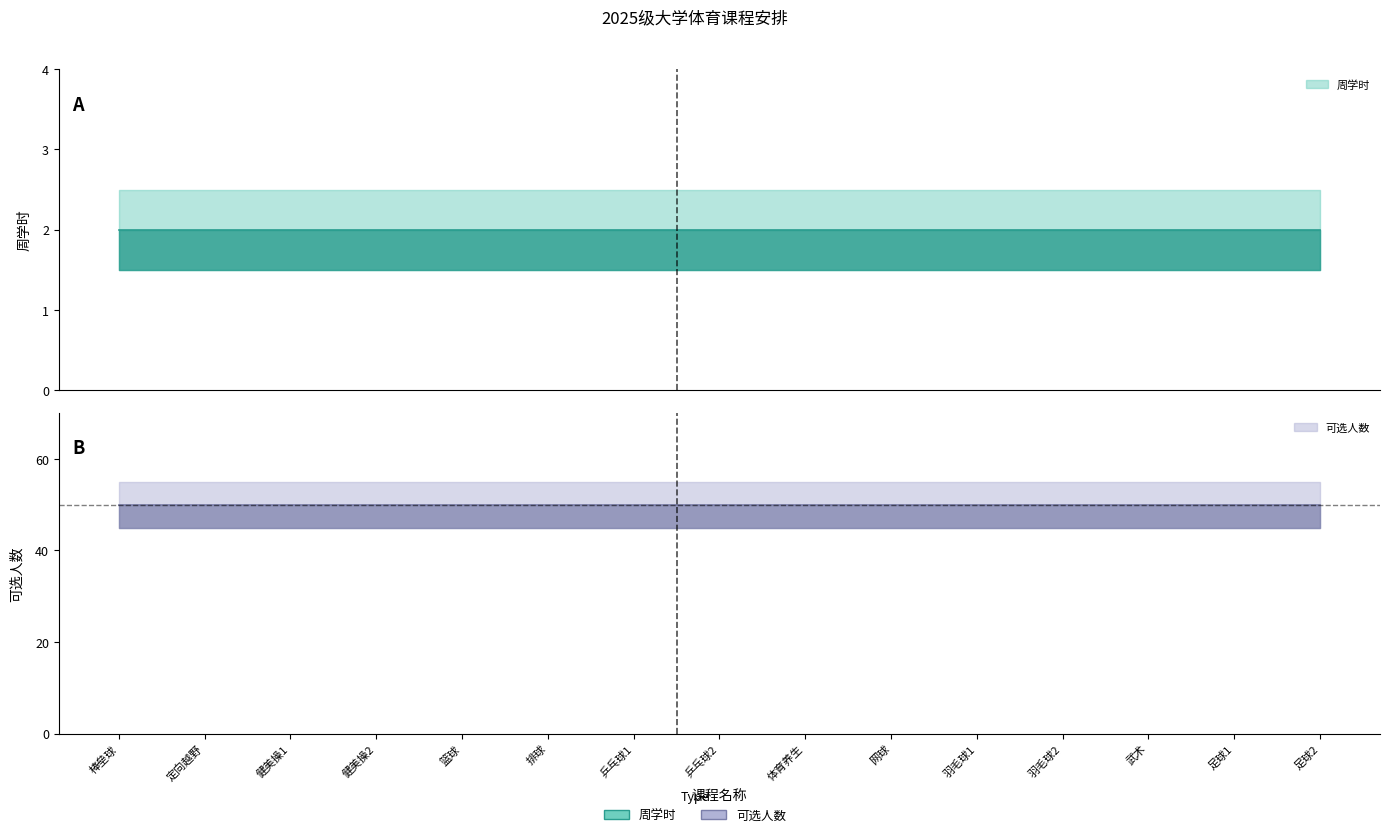

Which series changed the most between 篮球 and 武术?

周学时